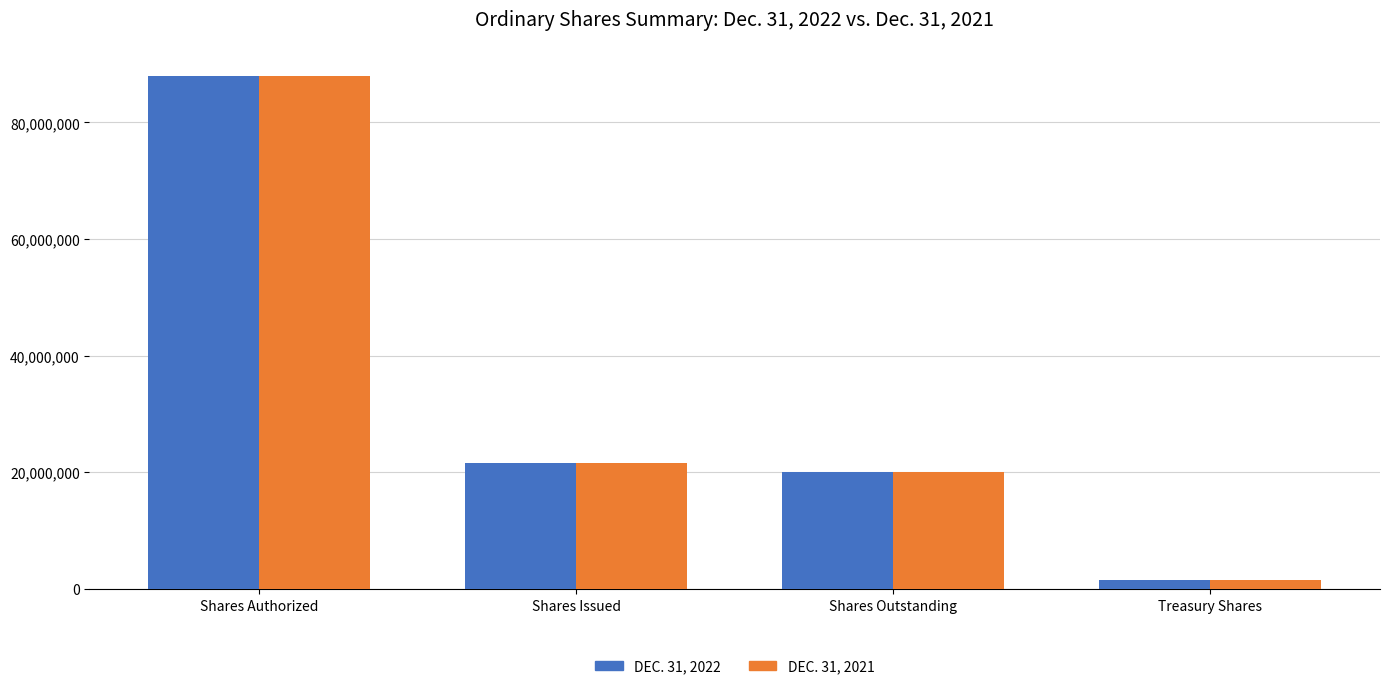

What is the total value across all series at Shares Outstanding?

40181652